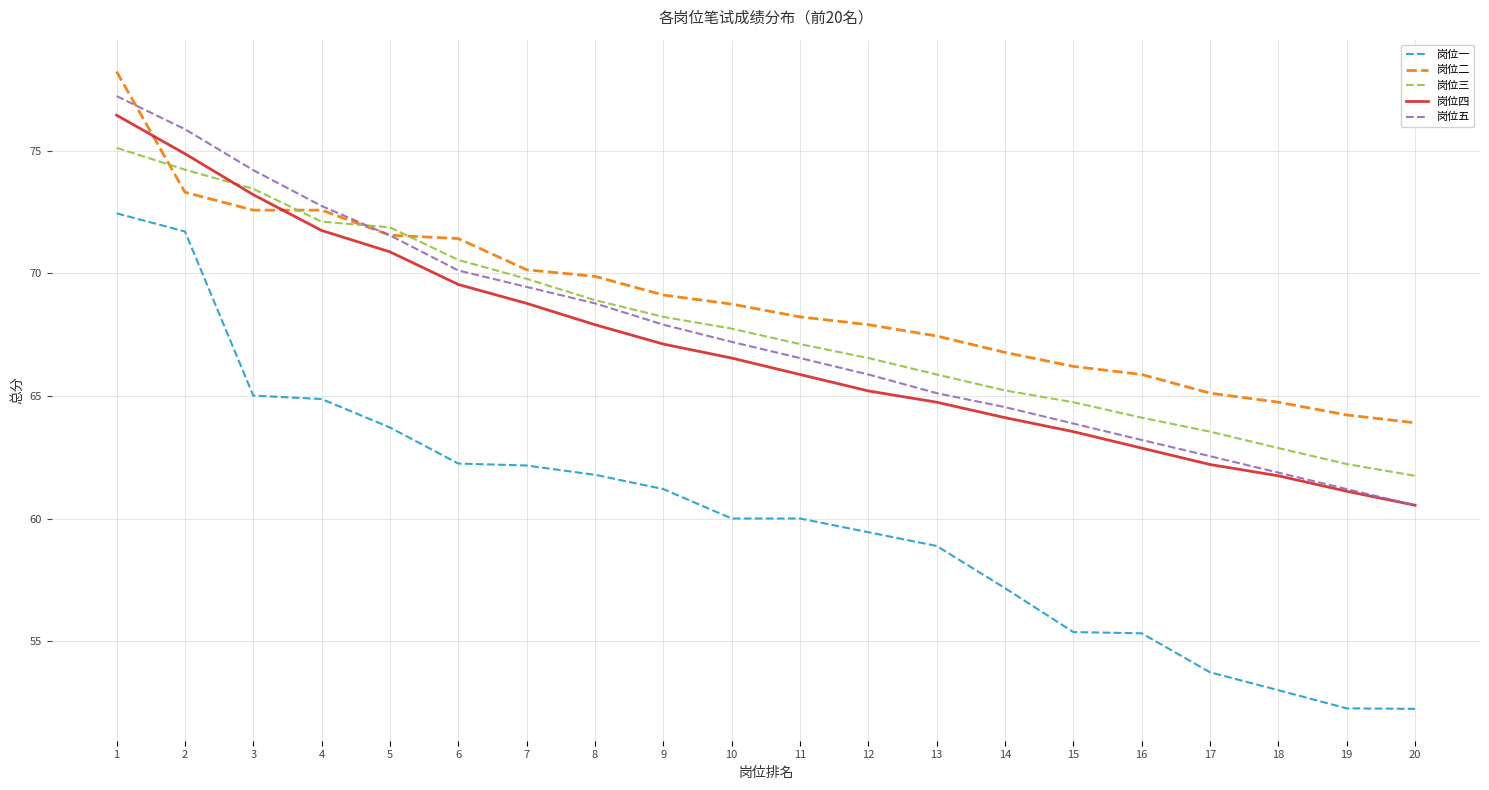

What is the difference between the highest and lowest values at 2?

4.2